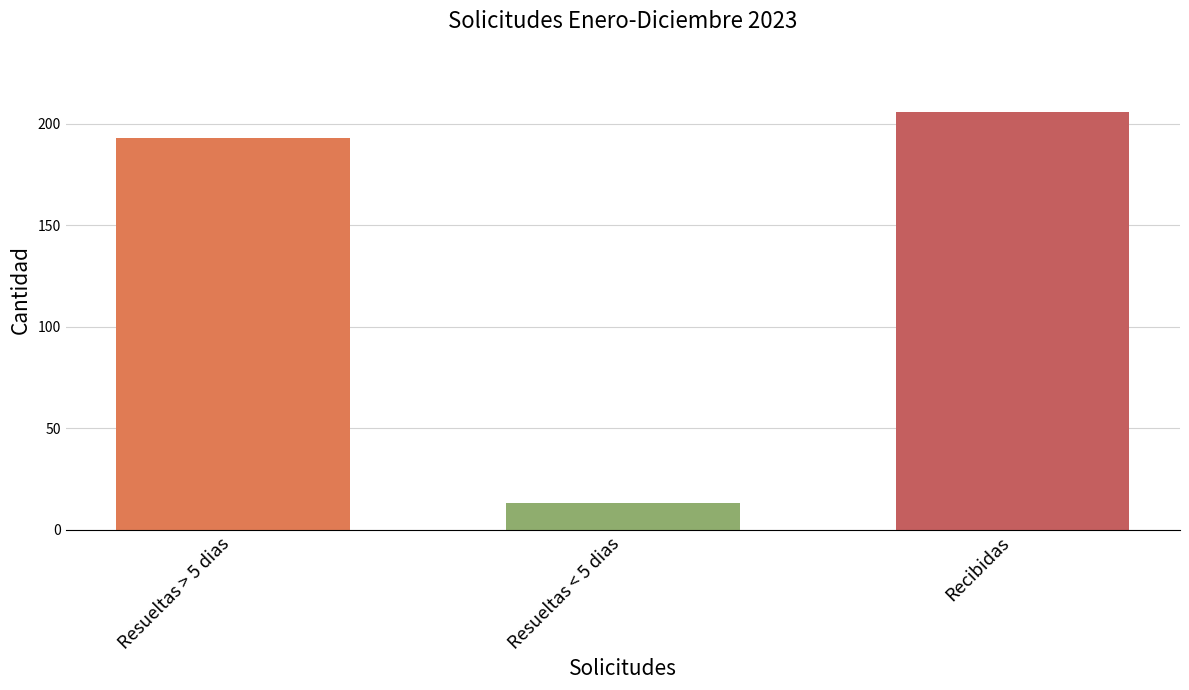

Reading left to right, extract all data points from this chart.

Resueltas > 5 dias=193	Resueltas < 5 dias=13	Recibidas=206